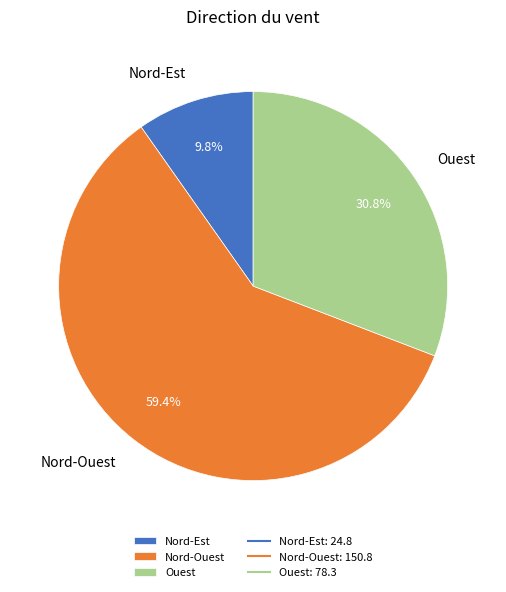

Does Ouest account for over 50% of the chart?

No